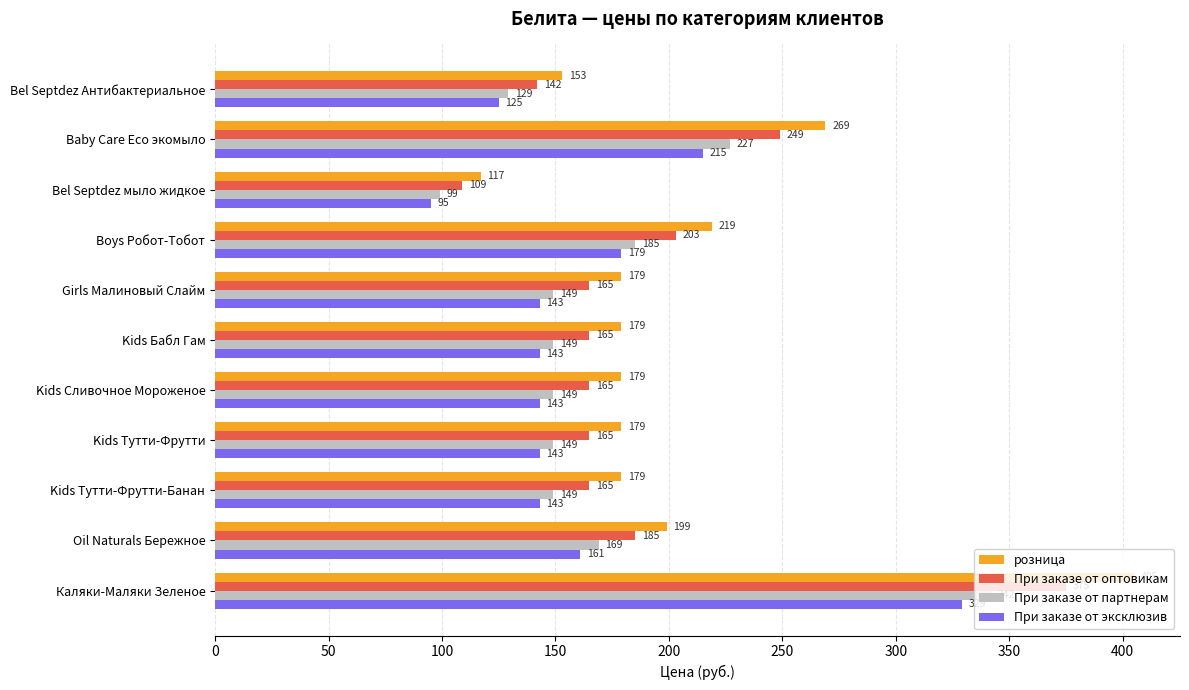

What is the lowest value of the При заказе от партнерам series?

99